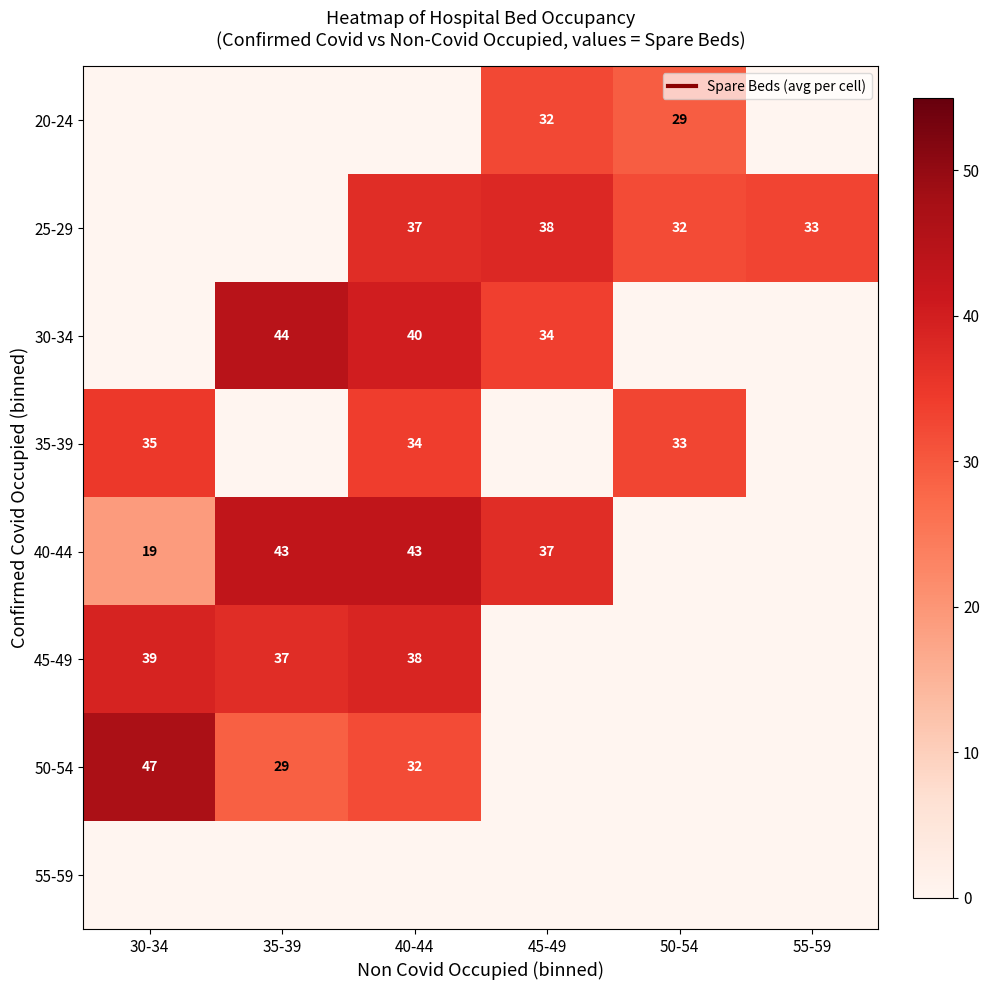

How many categories are shown in the chart?

6